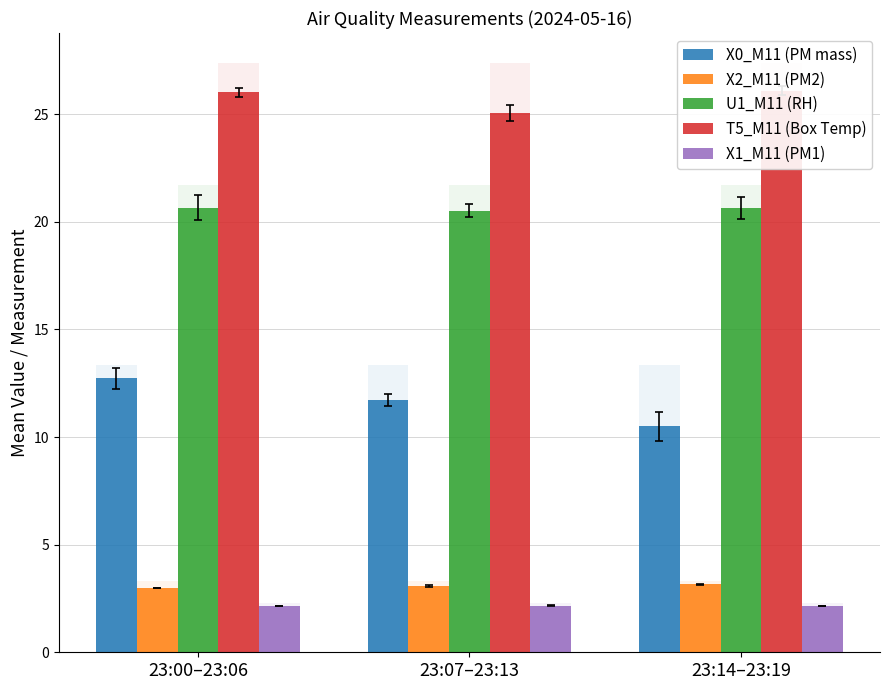

Rank the series at 23:14–23:19 from highest to lowest value.

T5_M11 (Box Temp), U1_M11 (RH), X0_M11 (PM mass), X2_M11 (PM2), X1_M11 (PM1)